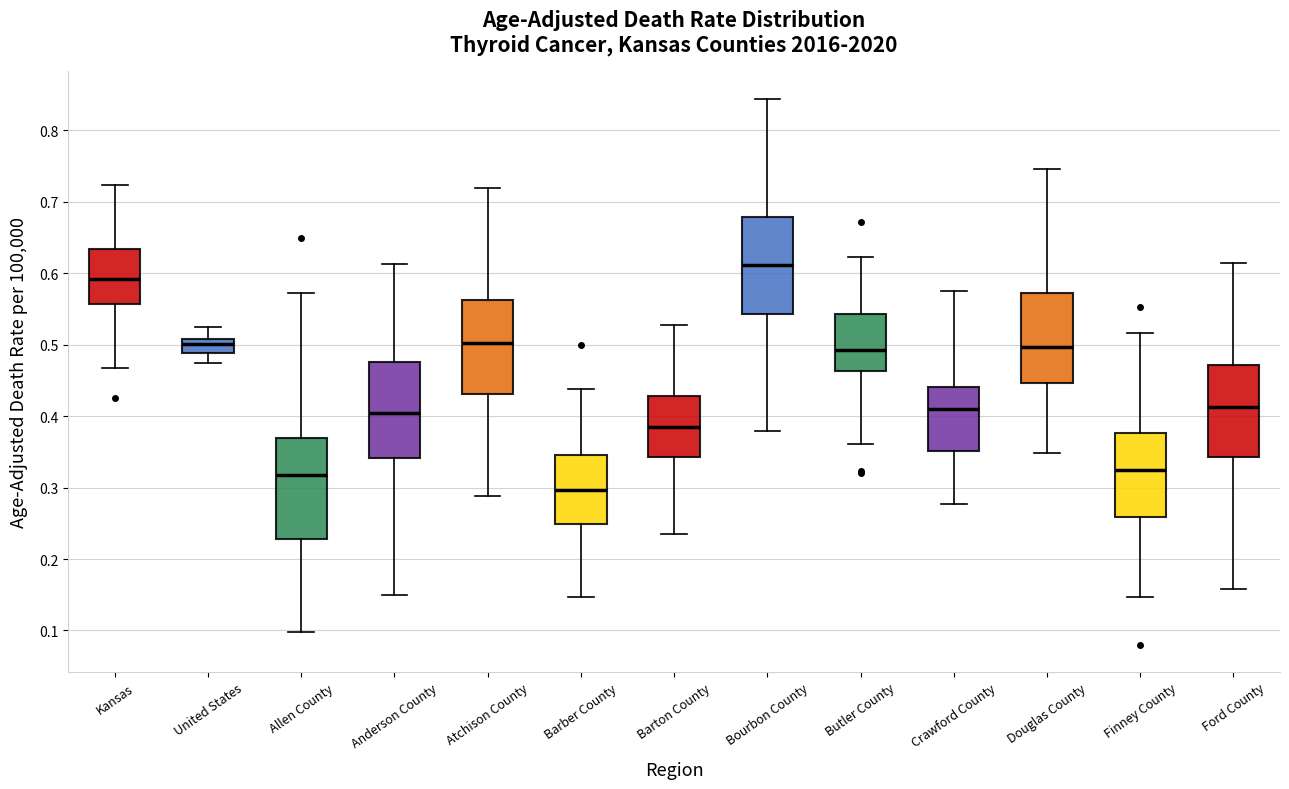

Where does the lower whisker of the box for Ford County end on the y-axis? The values are not printed on the chart, so give them approximately, as read against the axis.

0.16